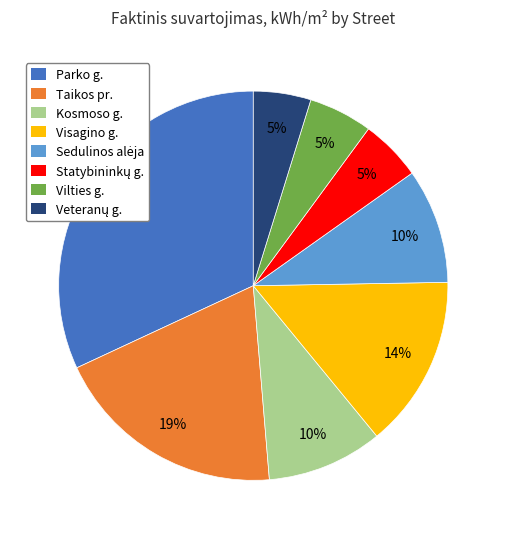

Approximately how many times larger is the value at Vilties g. compared to Taikos pr.?

0.3